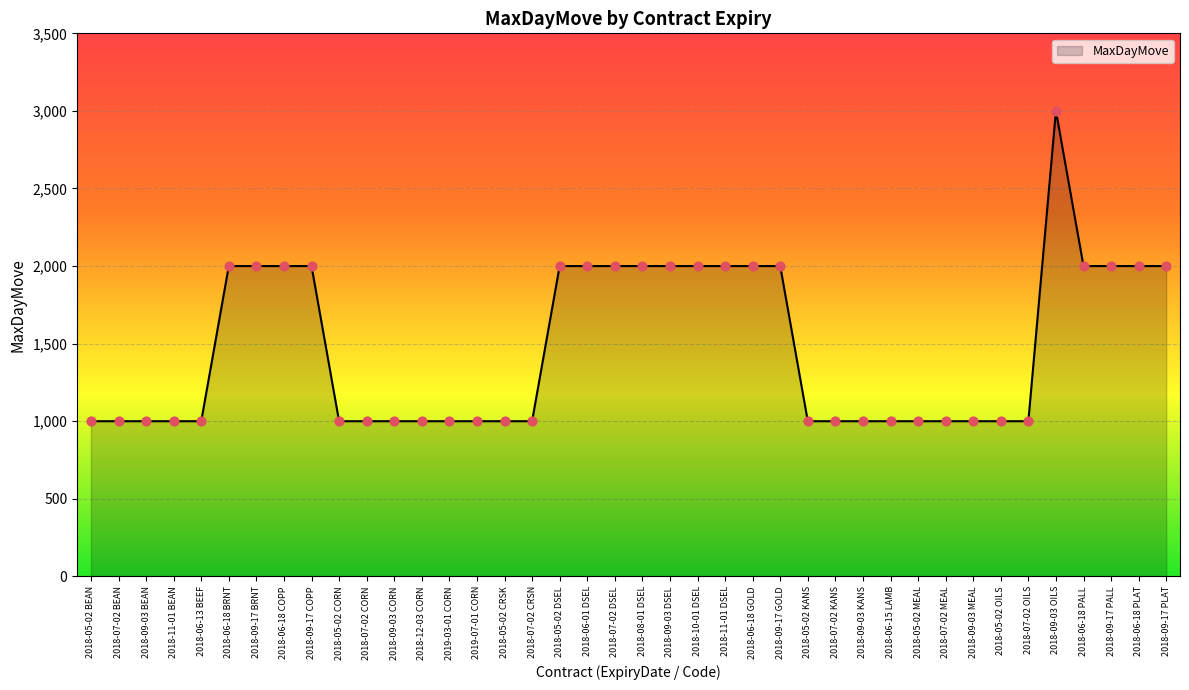

What is the ratio of the value at 2018-07-02 MEAL to the value at 2018-08-01 DSEL?

0.5